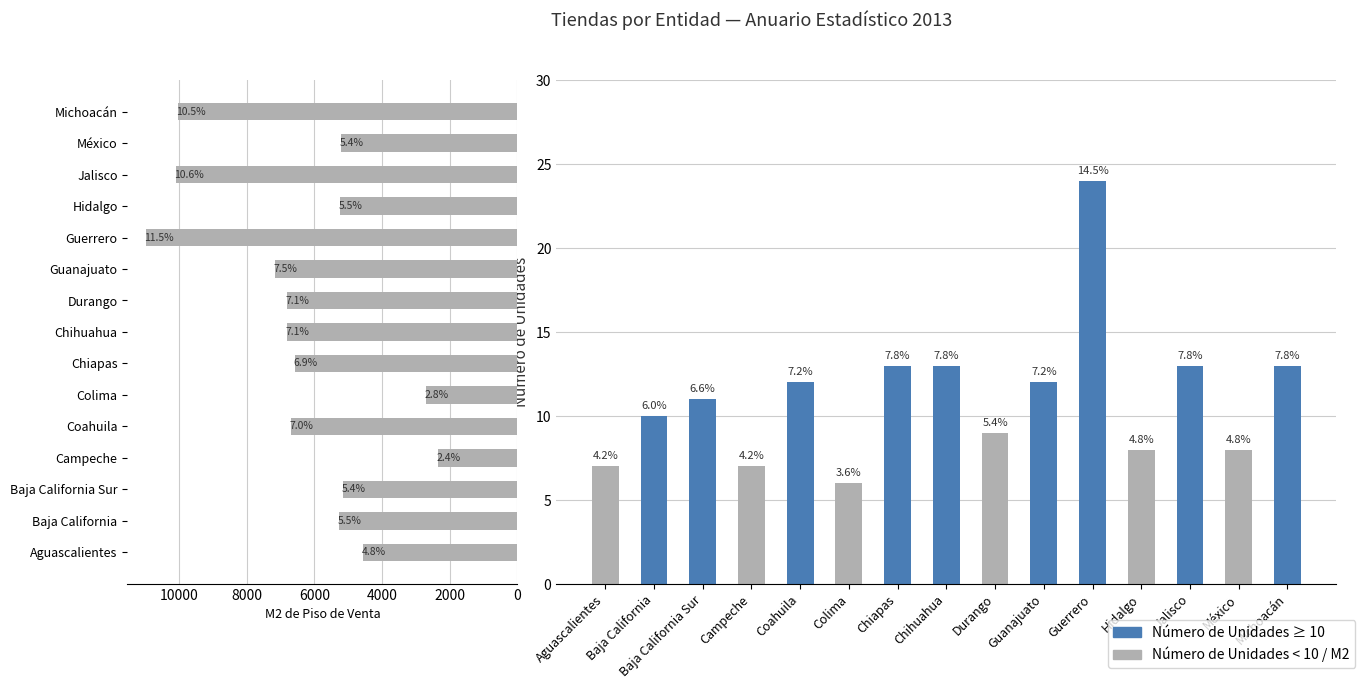

Reading left to right, extract all data points from this chart.

Número de Unidades: 7.0	10.0	11.0	7.0	12.0	6.0	13.0	13.0	9.0	12.0	24.0	8.0	13.0	8.0	13.0
M2 de Piso de Venta: 4558.2	5271.5	5142.7	2330.4	6678.0	2704.6	6571.8	6812.0	6796.0	7156.9	10974.6	5232.4	10098.2	5201.0	10023.5